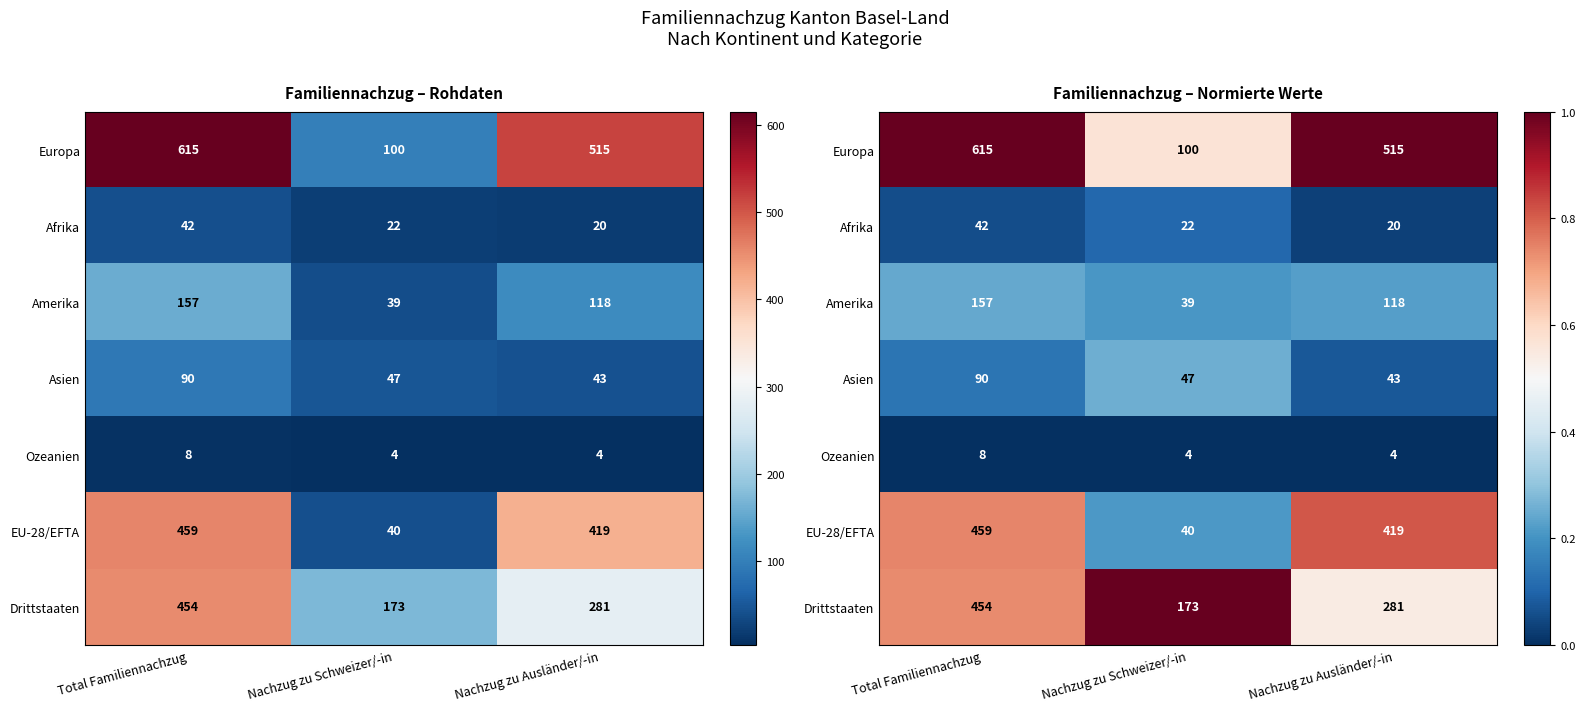

Which category has the highest value in the Afrika series?

Nachzug zu Schweizer/-in